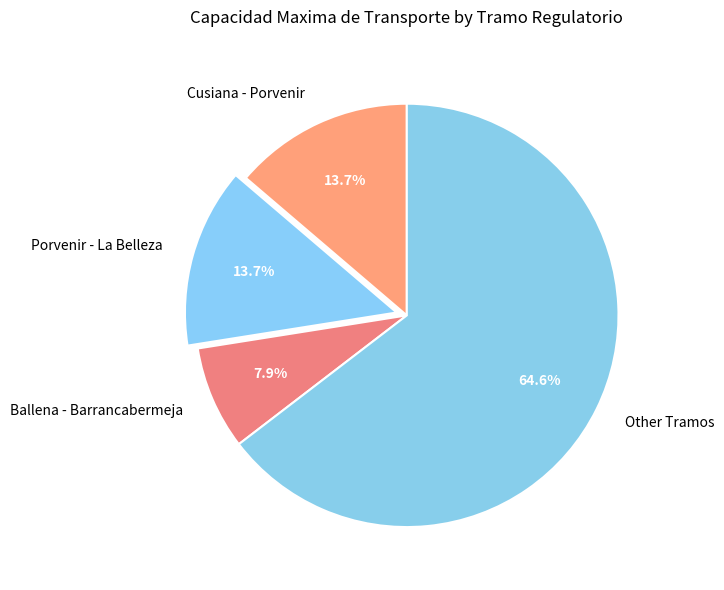

Which category has the smallest portion of the pie?

Ballena - Barrancabermeja